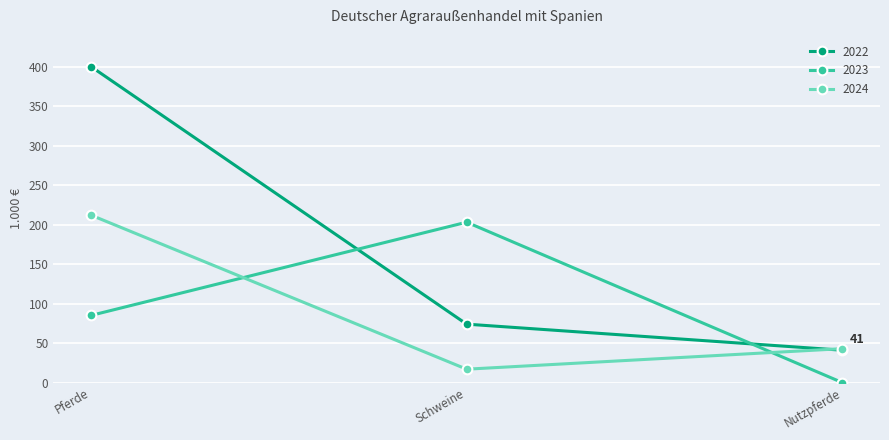

What are all the series names shown in the legend?

2022, 2023, 2024